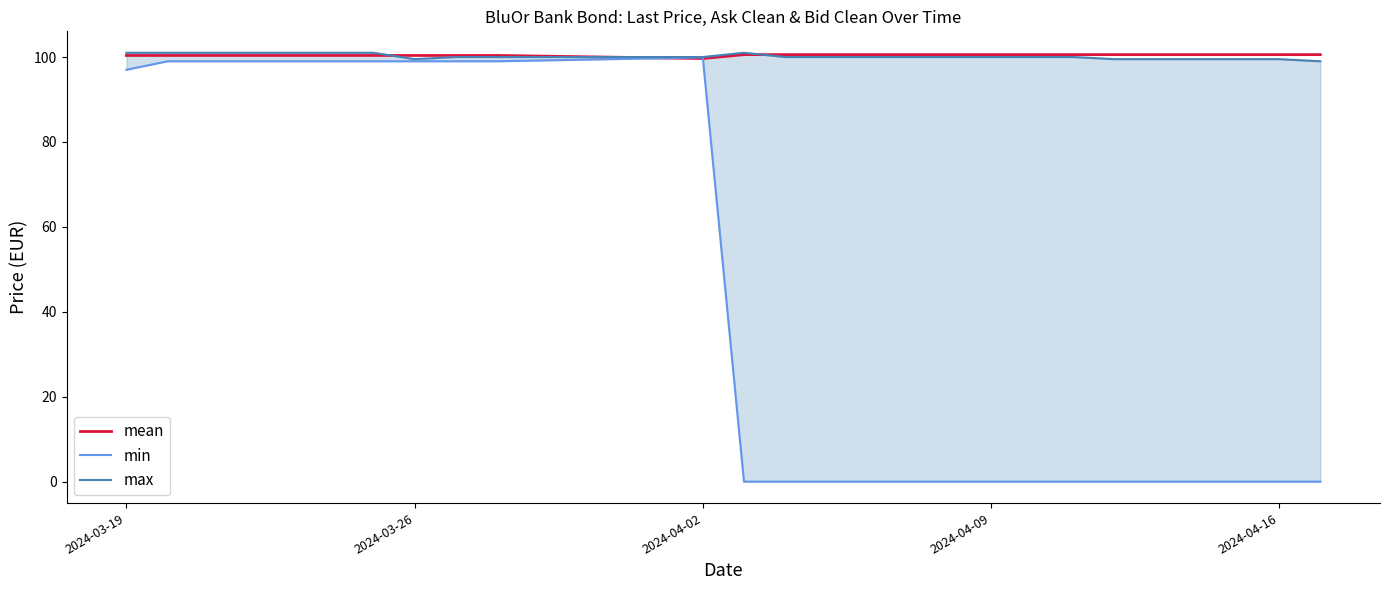

Is it true that mean equals 180.0 at 2024-04-16?

False